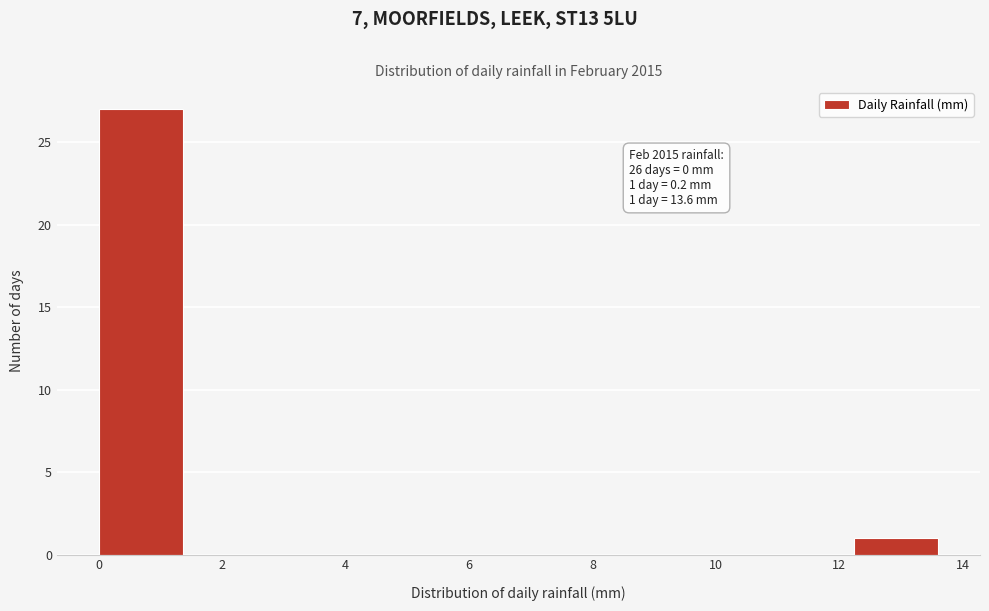

Over which range of the x-axis is the bar tallest?

0.00 to 1.36